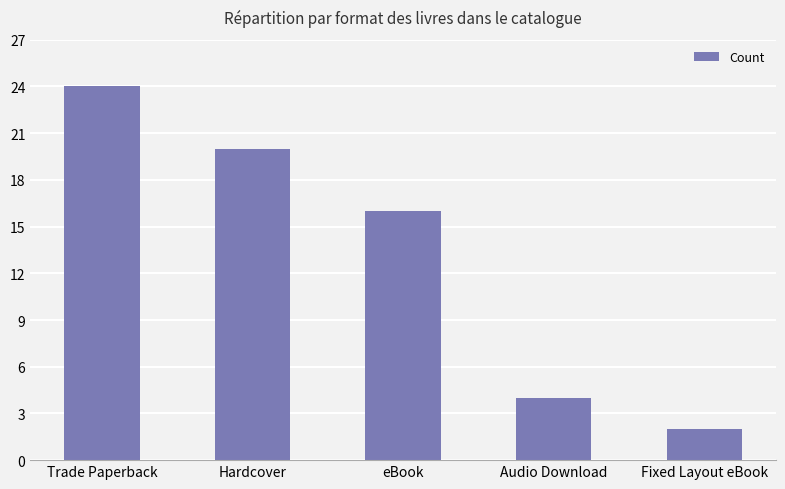

What is the greatest value displayed?

24